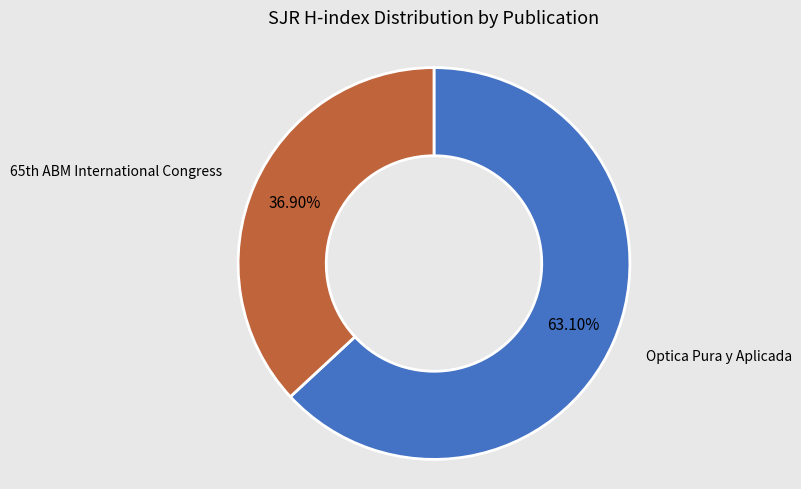

Count the number of slices in the pie.

2